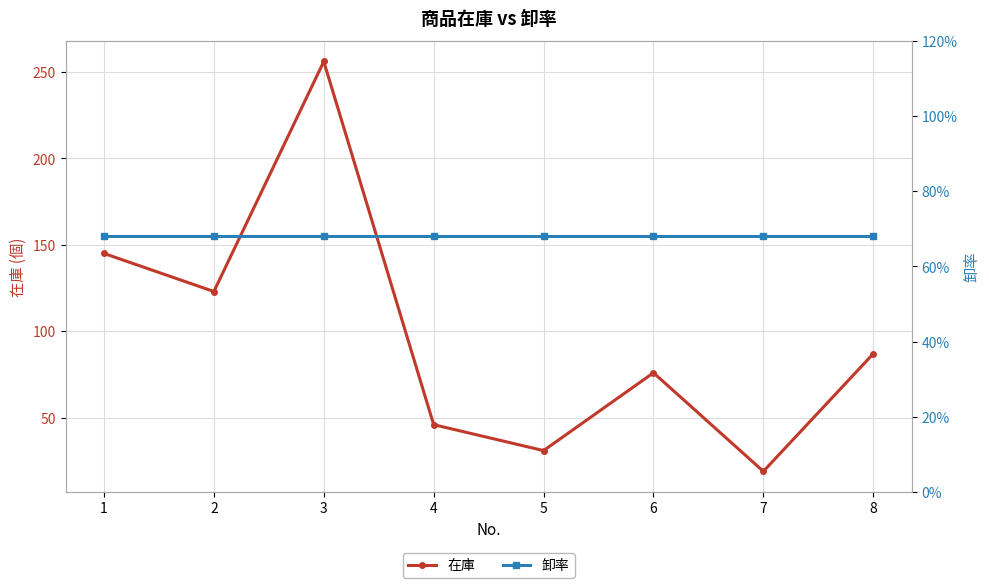

List the labels in order of 在庫 value, largest first.

3, 1, 2, 8, 6, 4, 5, 7